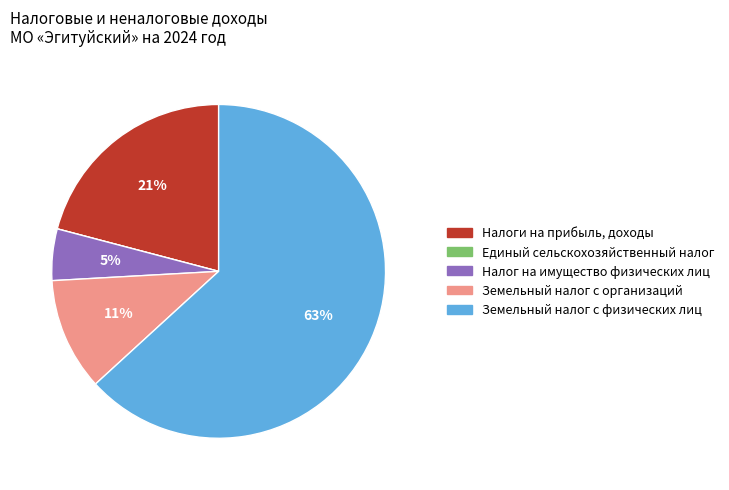

To the nearest percent, what is the difference between the largest and smallest slice percentages?

63%